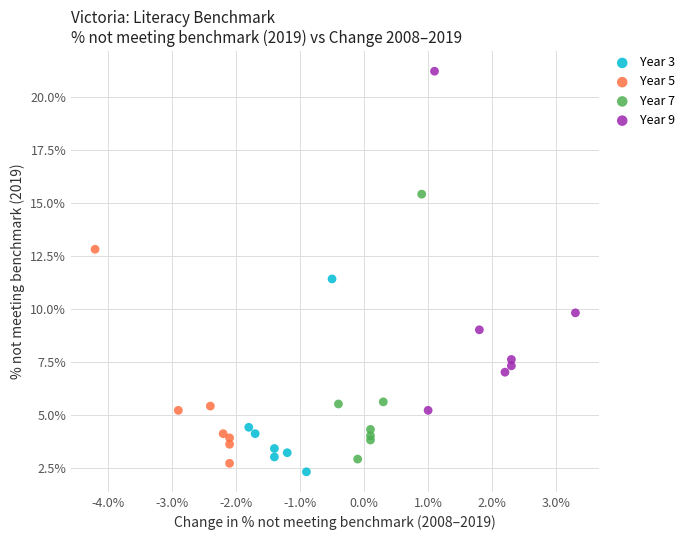

Which series has the largest Y range (max minus min)?

Year 9